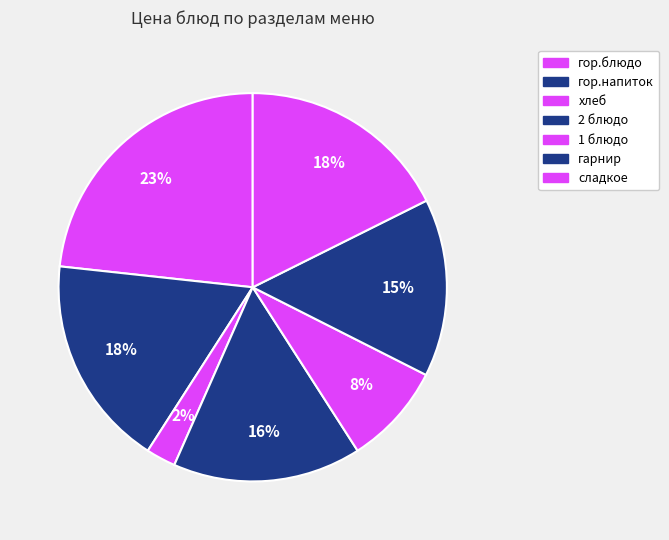

How many slices are in this pie chart?

7